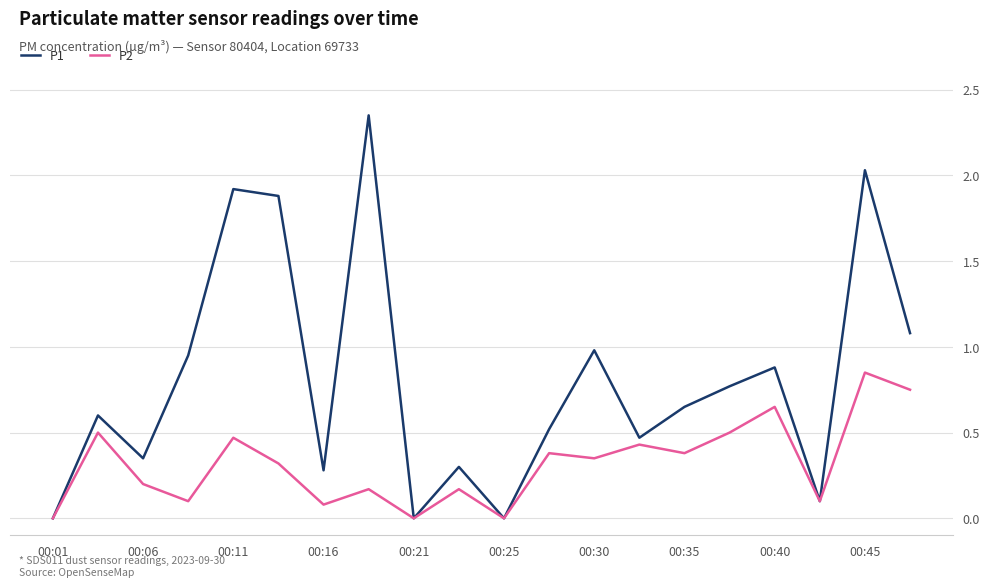

List the series in order of their overall mean, highest first.

P1, P2